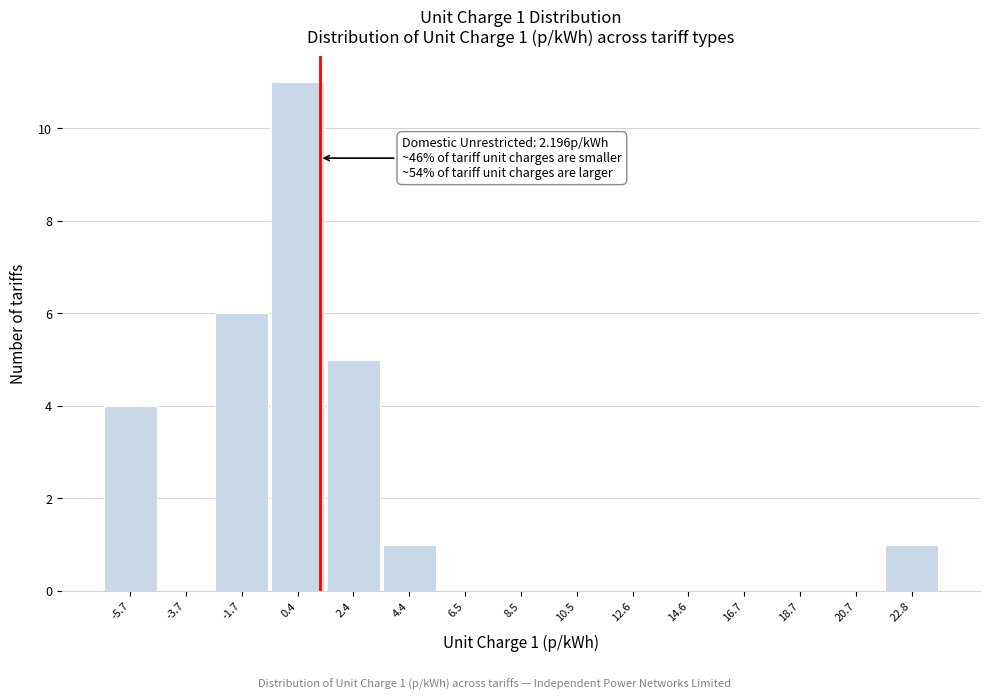

Reading right to left, list all the values displayed in this chart.

22.8=1	20.7=0	18.7=0	16.7=0	14.6=0	12.6=0	10.5=0	8.5=0	6.5=0	4.4=1	2.4=5	0.4=11	-1.7=6	-3.7=0	-5.7=4